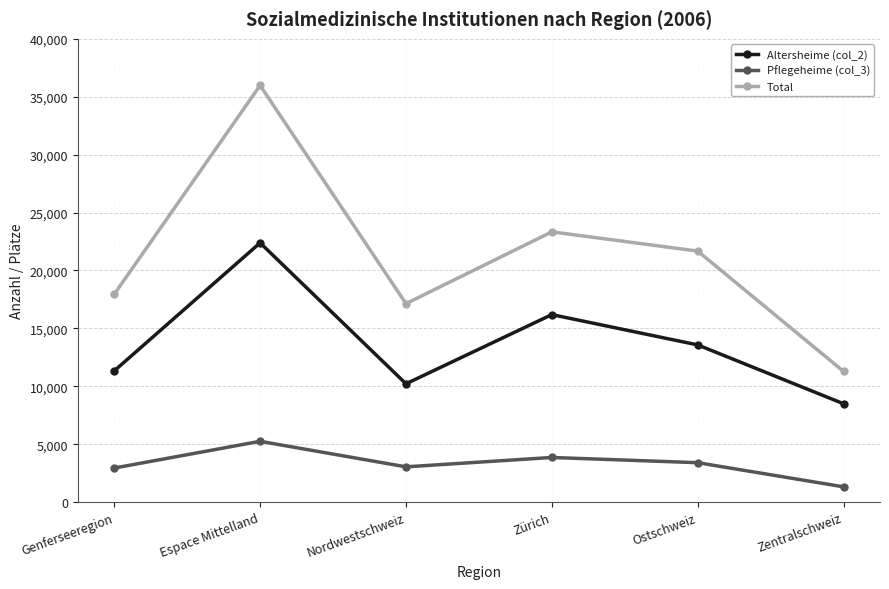

Which series has the largest range (max minus min)?

Total